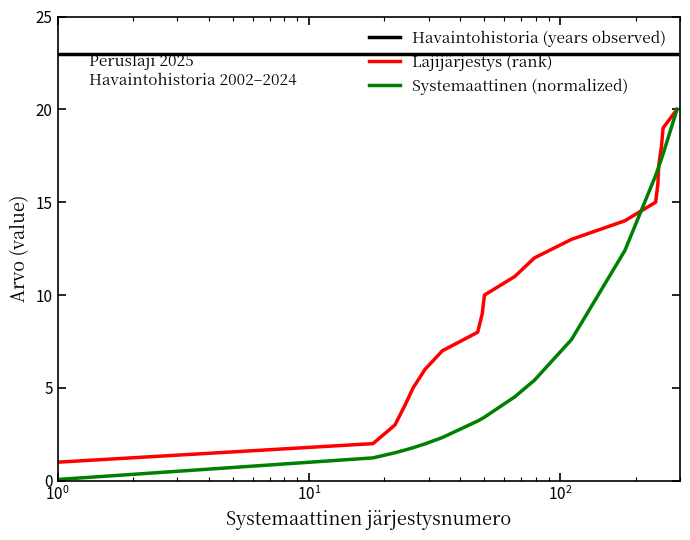

True or false: Lajijärjestys (rank) and Havaintohistoria (years observed) intersect in this chart.

False